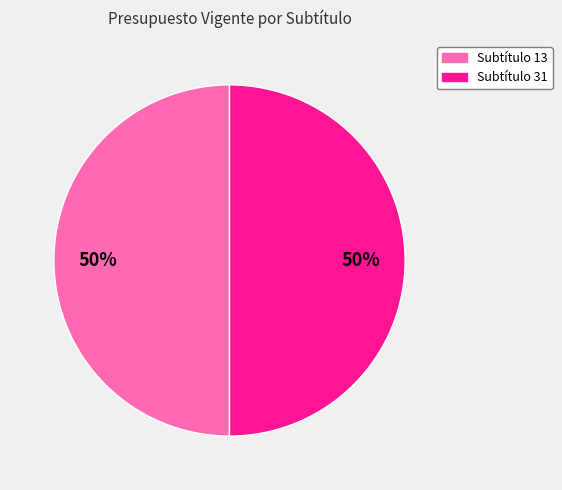

How many segments does this pie chart have?

2